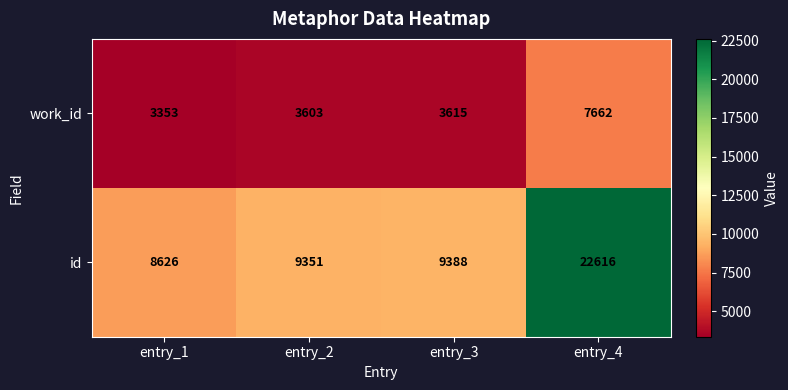

What is the sum of the work_id values at entry_1 and entry_2?

6956